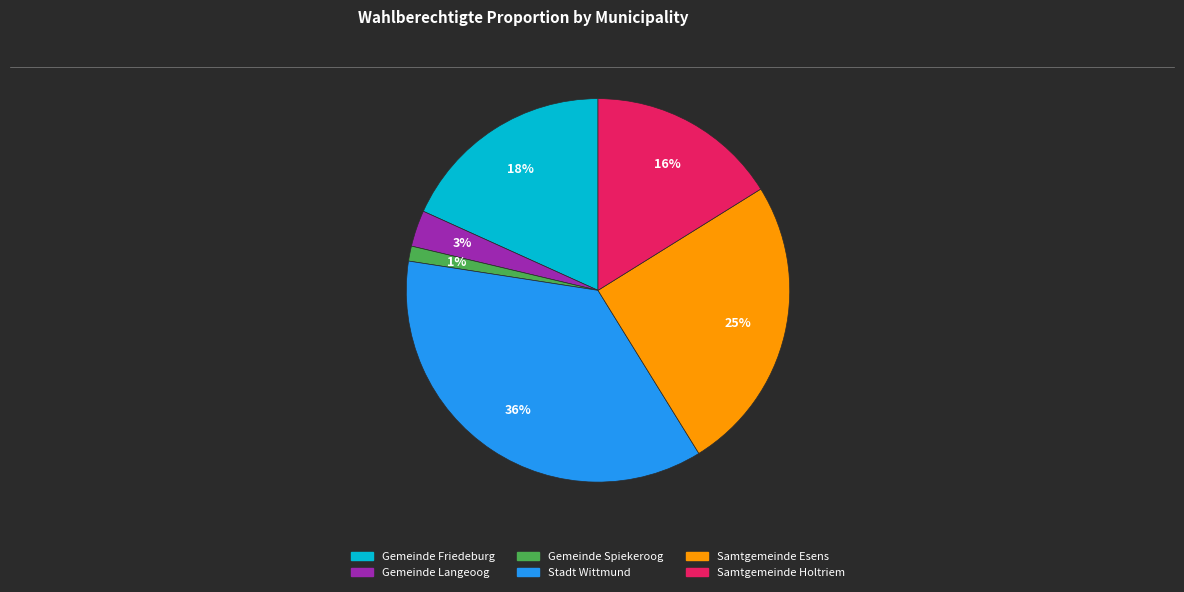

How many slices are in this pie chart?

6